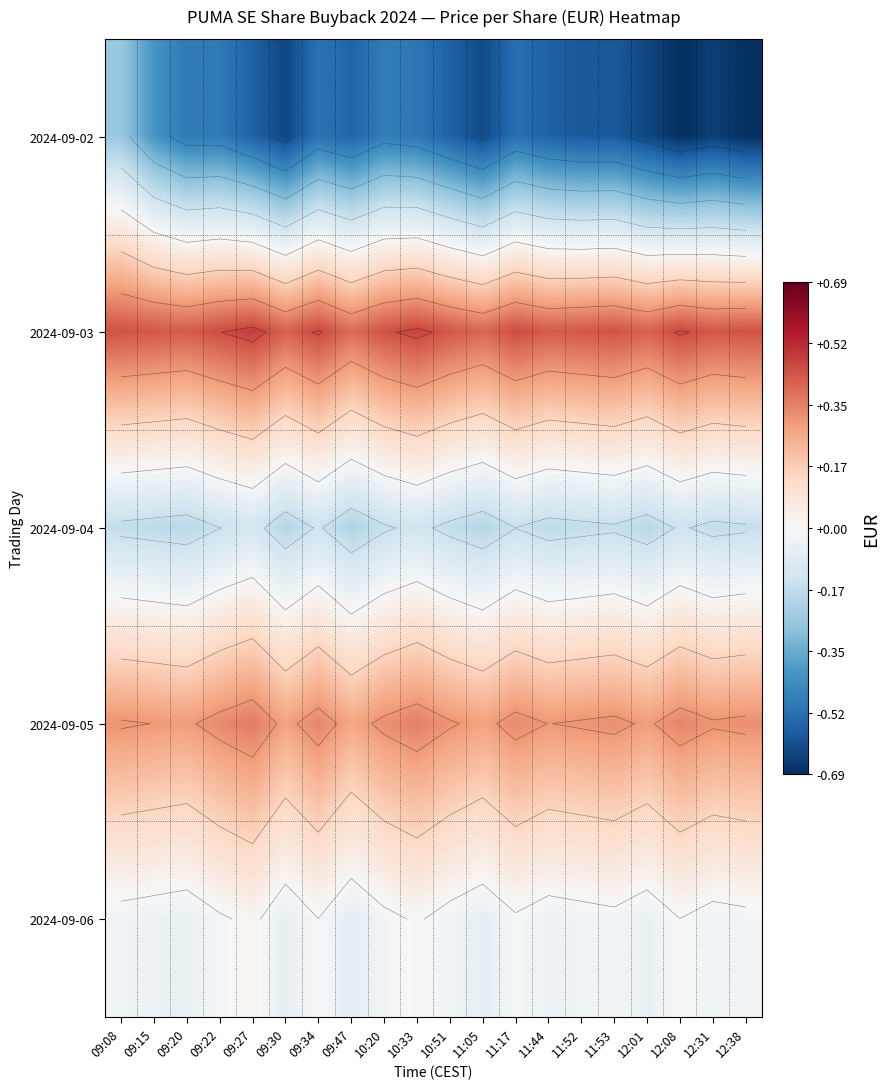

What is the spread (max minus min) of values at 11:44?

1.0